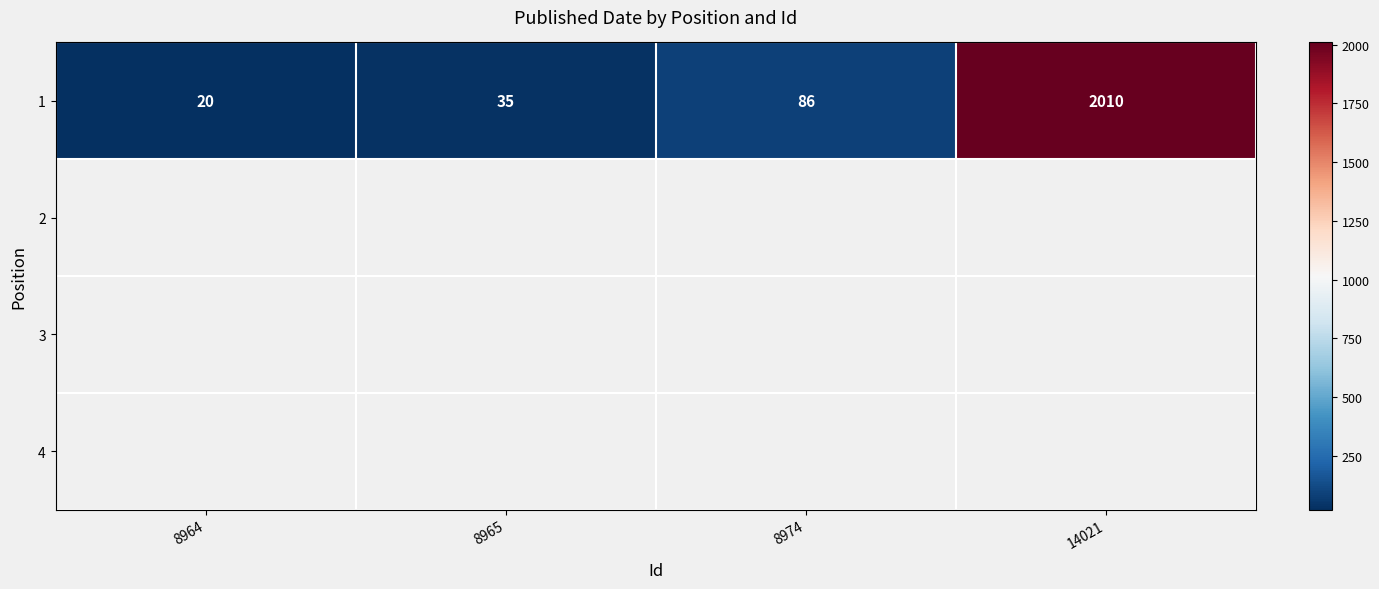

What is the minimum value shown in the chart?

20.0